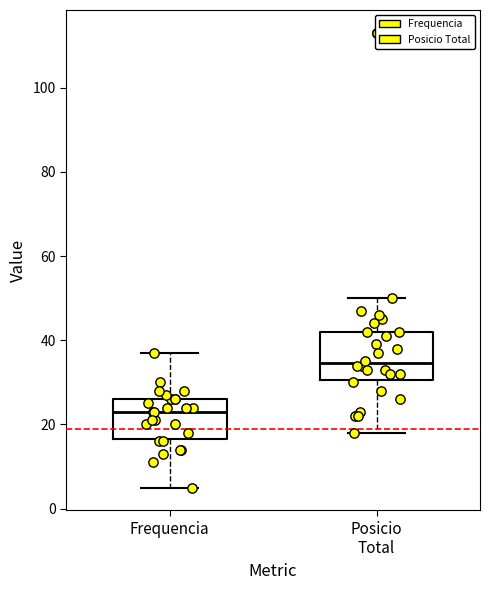

Where does the lower whisker of the box for Posicio Total end on the y-axis? The values are not printed on the chart, so give them approximately, as read against the axis.

18